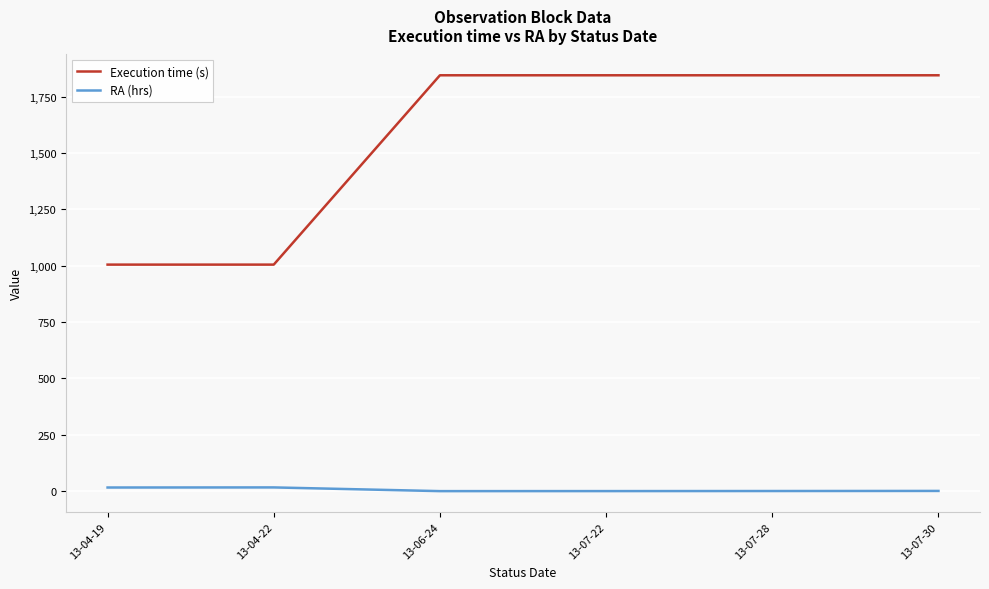

What is the difference between the RA (hrs) values at 13-07-28 and 13-04-19?

15.6